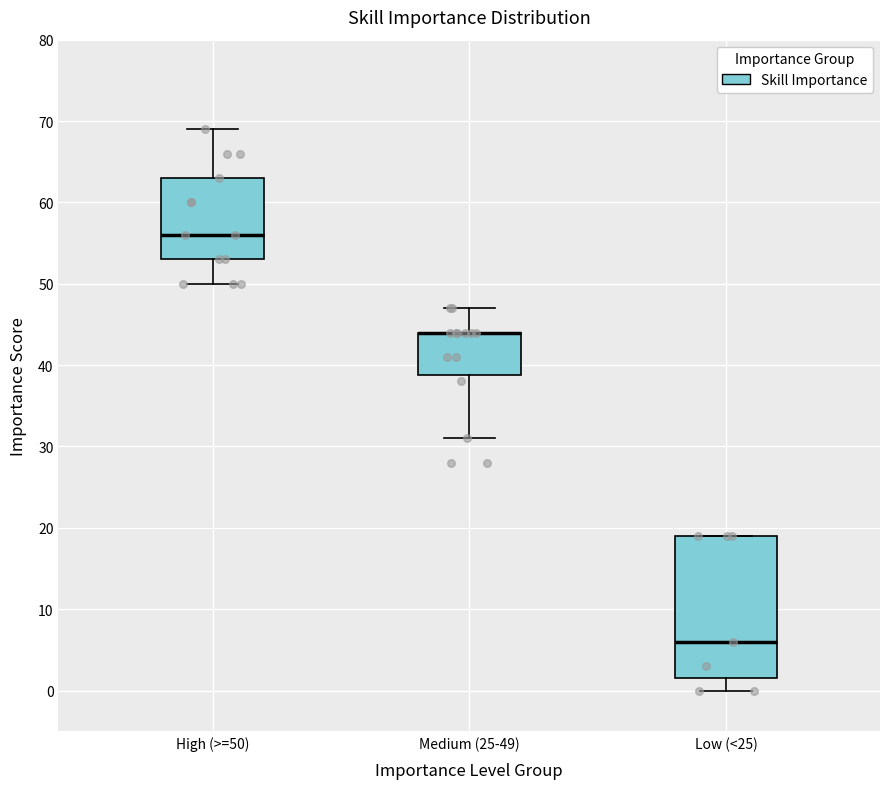

Reading left to right, read every box against the y-axis: the position of its median line, the range the box covers, and the ends of its whiskers. The values are not printed on the chart, so give them approximately, as read against the axis.

High (>=50): median 56, box 53 to 63, whiskers 50 to 69
Medium (25-49): median 44 (drawn on the box's upper edge), box 39 to 44, whiskers 31 to 47
Low (<25): median 6, box 2 to 19, whiskers 0 to 19